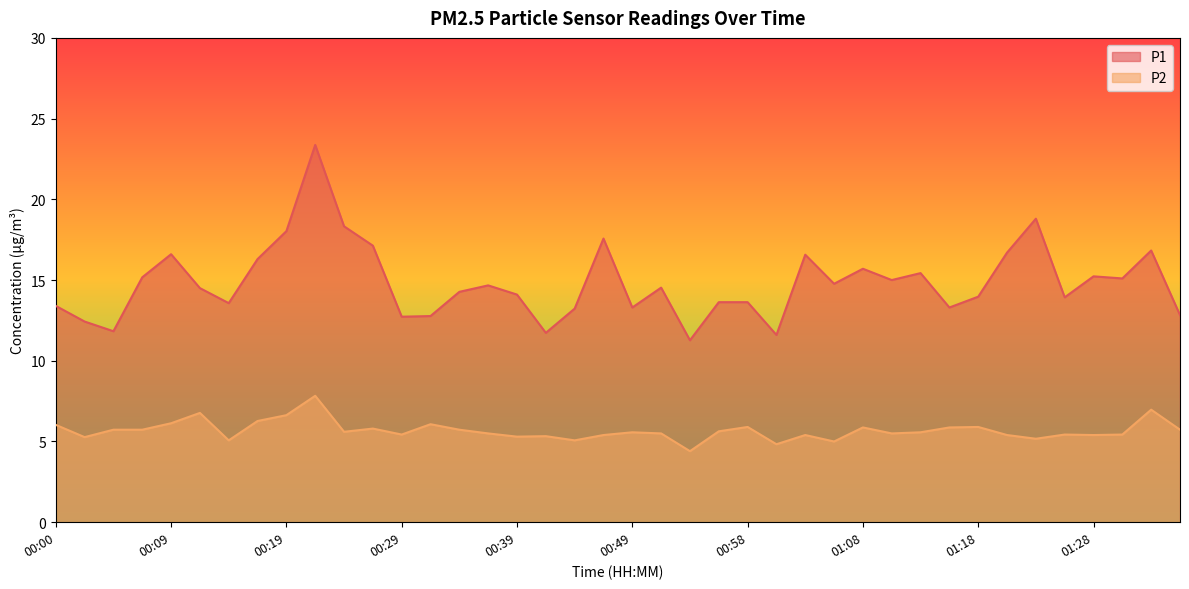

Does the chart have visible grid lines?

No